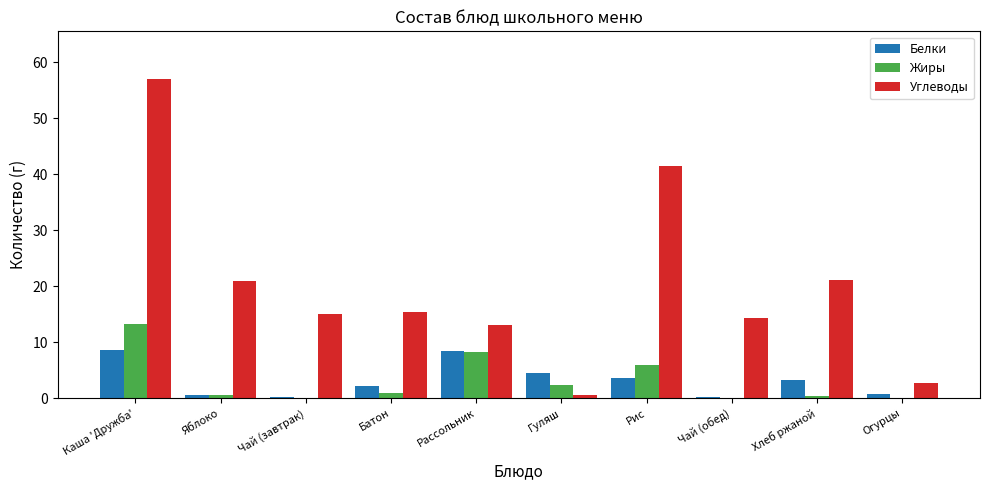

Is the value of Жиры at Хлеб ржаной greater than the value of Углеводы at Рассольник?

No